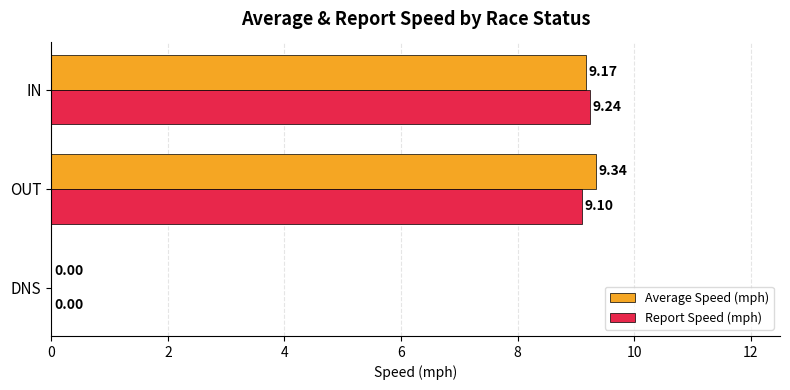

At which category does the chart reach its peak across all series?

OUT